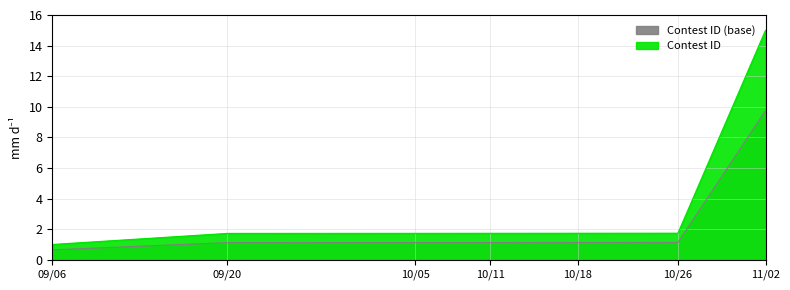

Reading left to right, list all the values displayed in this chart.

1.0	1.7	1.7	1.7	1.7	1.7	15.0